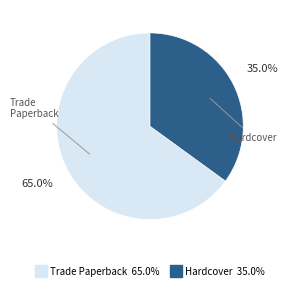

Approximately how many times larger is the value at Hardcover compared to Trade Paperback?

0.5